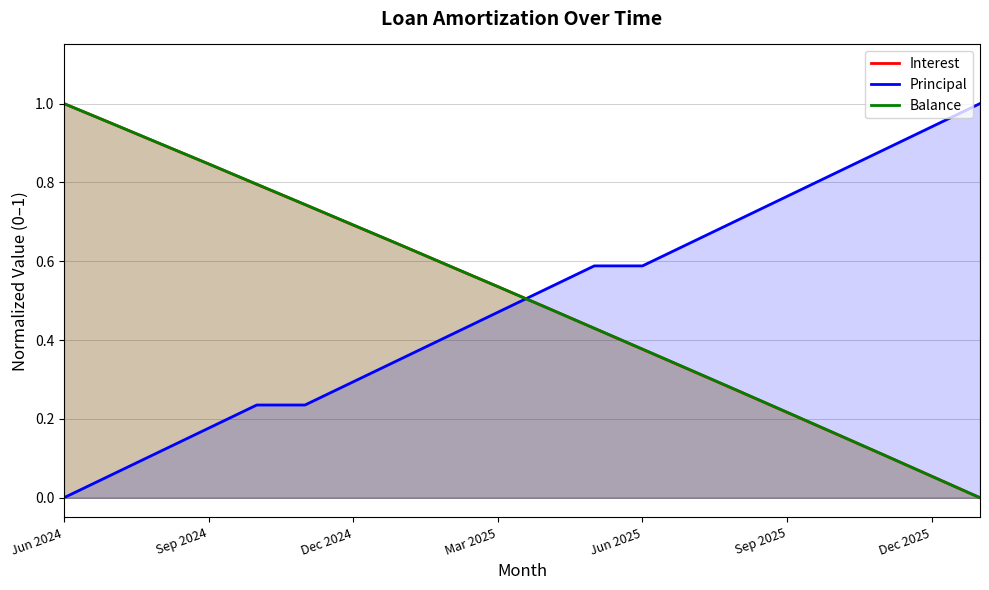

Is it true that Principal equals 0.5 at Dec 2025?

False